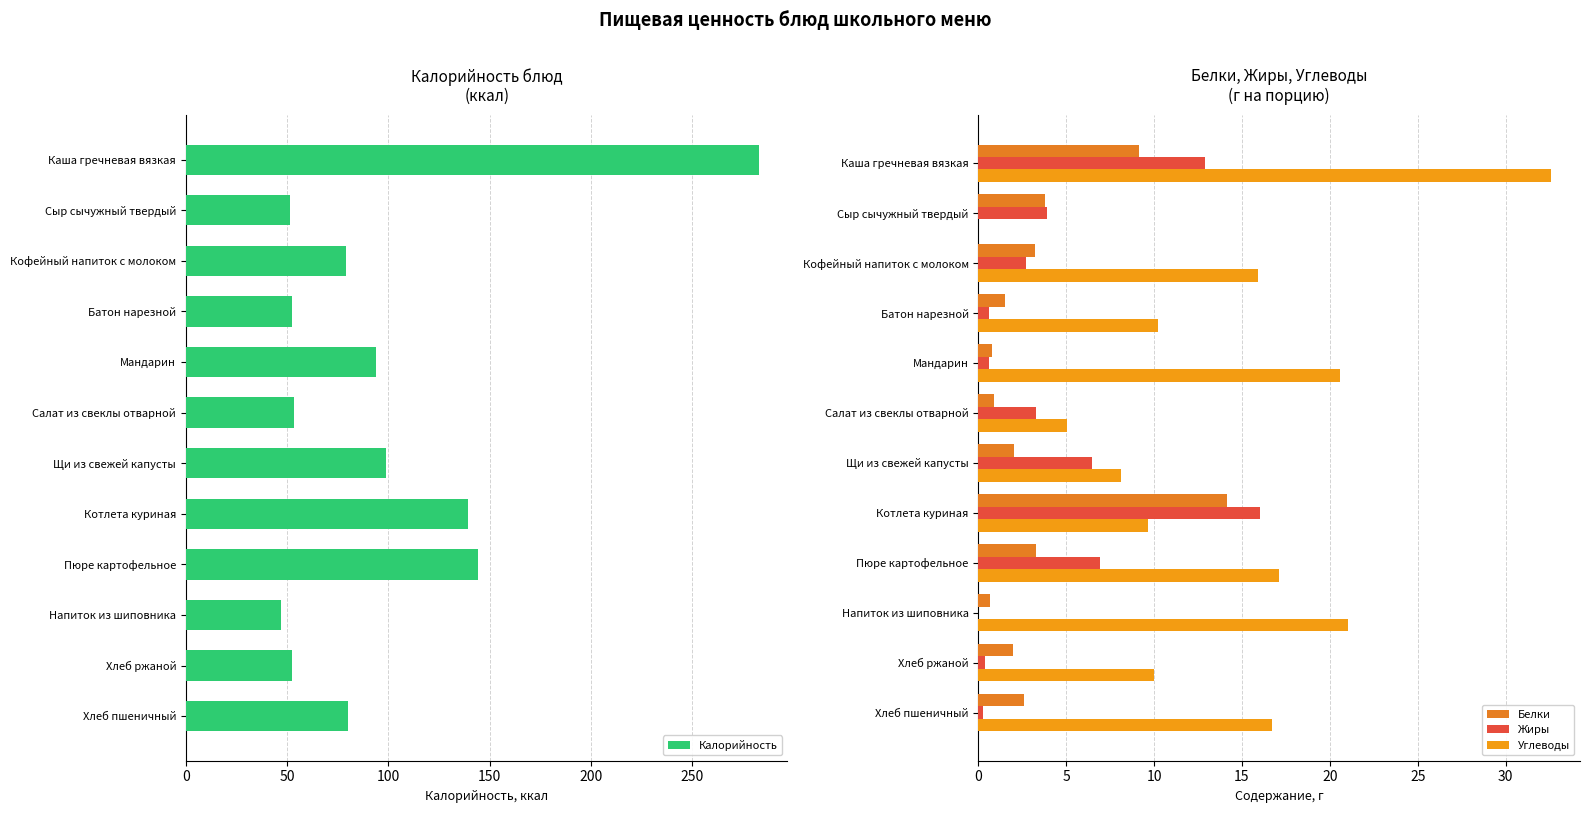

How many data points in Калорийность are less than 79?

5